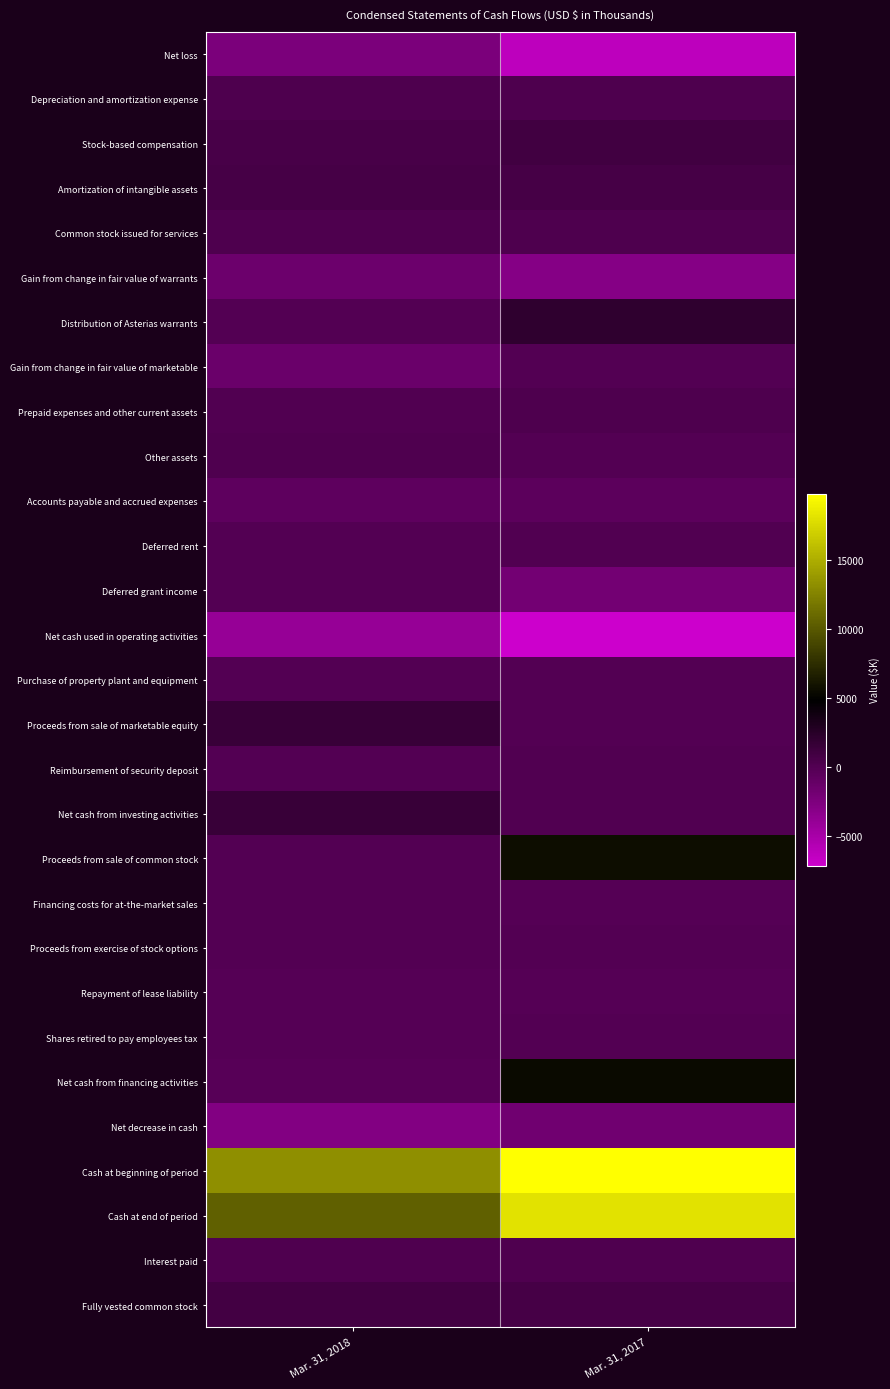

Reading right to left, list all the values displayed in this chart.

Net loss: Mar. 31, 2017=-6287	Mar. 31, 2018=-2312
Depreciation and amortization expense: Mar. 31, 2017=279	Mar. 31, 2018=261
Stock-based compensation: Mar. 31, 2017=997	Mar. 31, 2018=590
Amortization of intangible assets: Mar. 31, 2017=672	Mar. 31, 2018=672
Common stock issued for services: Mar. 31, 2017=274	Mar. 31, 2018=306
Gain from change in fair value of warrants: Mar. 31, 2017=-2954	Mar. 31, 2018=-1519
Distribution of Asterias warrants: Mar. 31, 2017=2042	Mar. 31, 2018=0
Gain from change in fair value of marketable: Mar. 31, 2017=0	Mar. 31, 2018=-1435
Prepaid expenses and other current assets: Mar. 31, 2017=256	Mar. 31, 2018=69
Other assets: Mar. 31, 2017=3	Mar. 31, 2018=136
Accounts payable and accrued expenses: Mar. 31, 2017=-554	Mar. 31, 2018=-708
Deferred rent: Mar. 31, 2017=13	Mar. 31, 2018=4
Deferred grant income: Mar. 31, 2017=-1894	Mar. 31, 2018=0
Net cash used in operating activities: Mar. 31, 2017=-7153	Mar. 31, 2018=-3936
Purchase of property plant and equipment: Mar. 31, 2017=-14	Mar. 31, 2018=0
Proceeds from sale of marketable equity: Mar. 31, 2017=0	Mar. 31, 2018=1483
Reimbursement of security deposit: Mar. 31, 2017=25	Mar. 31, 2018=0
Net cash from investing activities: Mar. 31, 2017=11	Mar. 31, 2018=1483
Proceeds from sale of common stock: Mar. 31, 2017=5671	Mar. 31, 2018=0
Financing costs for at-the-market sales: Mar. 31, 2017=-156	Mar. 31, 2018=0
Proceeds from exercise of stock options: Mar. 31, 2017=2	Mar. 31, 2018=0
Repayment of lease liability: Mar. 31, 2017=-116	Mar. 31, 2018=-134
Shares retired to pay employees tax: Mar. 31, 2017=0	Mar. 31, 2018=-160
Net cash from financing activities: Mar. 31, 2017=5401	Mar. 31, 2018=-294
Net decrease in cash: Mar. 31, 2017=-1741	Mar. 31, 2018=-2747
Cash at beginning of period: Mar. 31, 2017=19800	Mar. 31, 2018=13266
Cash at end of period: Mar. 31, 2017=18059	Mar. 31, 2018=10519
Interest paid: Mar. 31, 2017=139	Mar. 31, 2018=122
Fully vested common stock: Mar. 31, 2017=720	Mar. 31, 2018=951